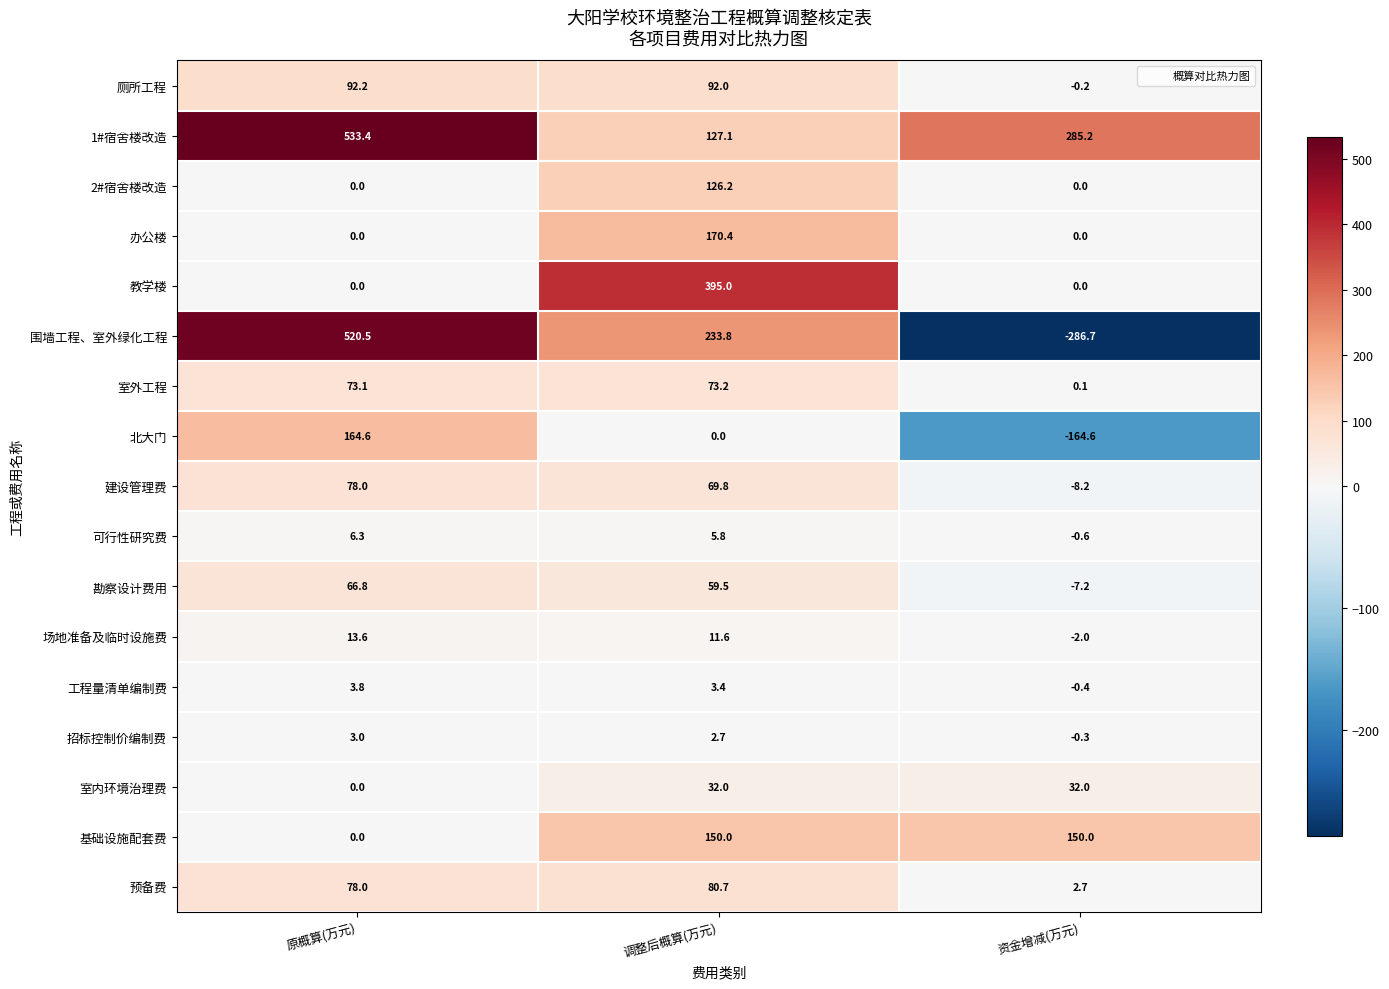

What is the average value of the 工程量清单编制费 series?

2.3